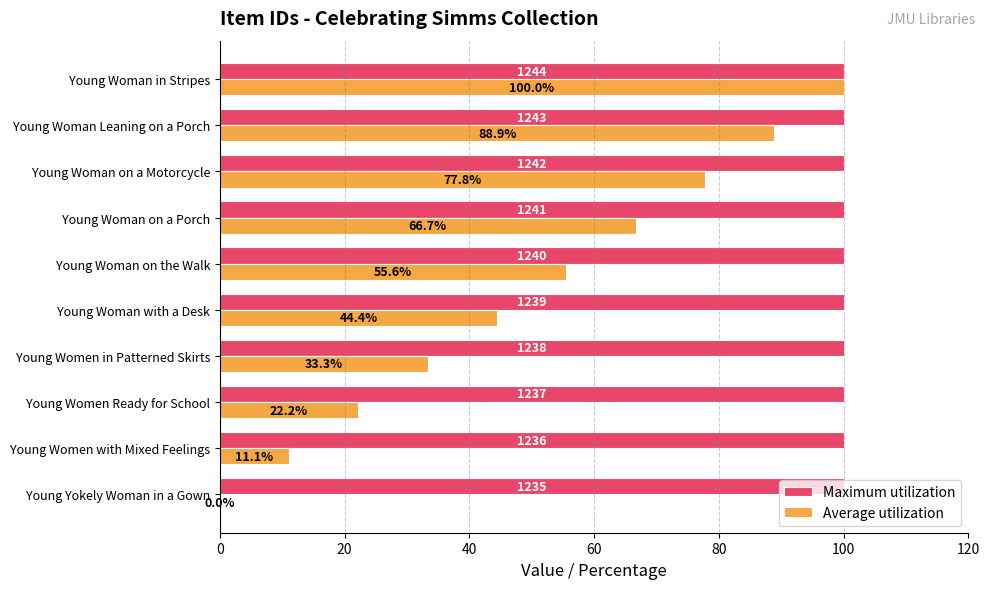

Between Young Women in Patterned Skirts and Young Woman in Stripes, which series saw the biggest shift?

Average utilization